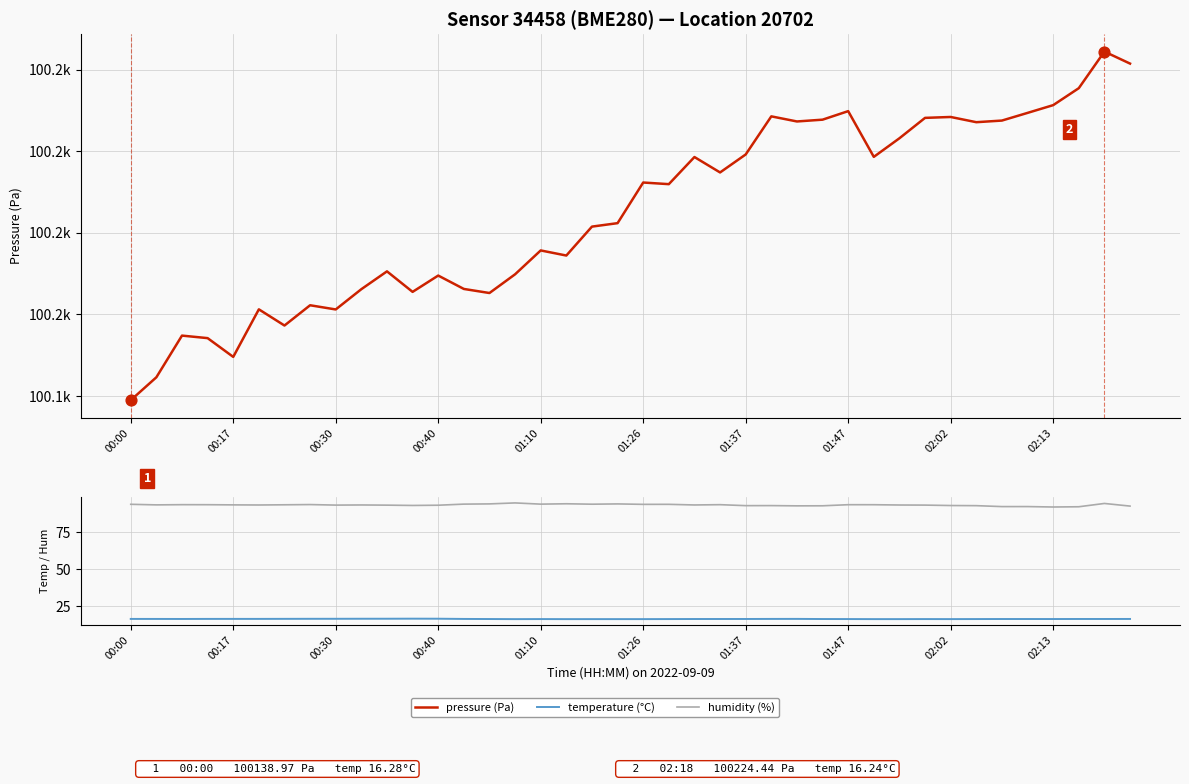

Which series has the largest total across all categories?

pressure (Pa)